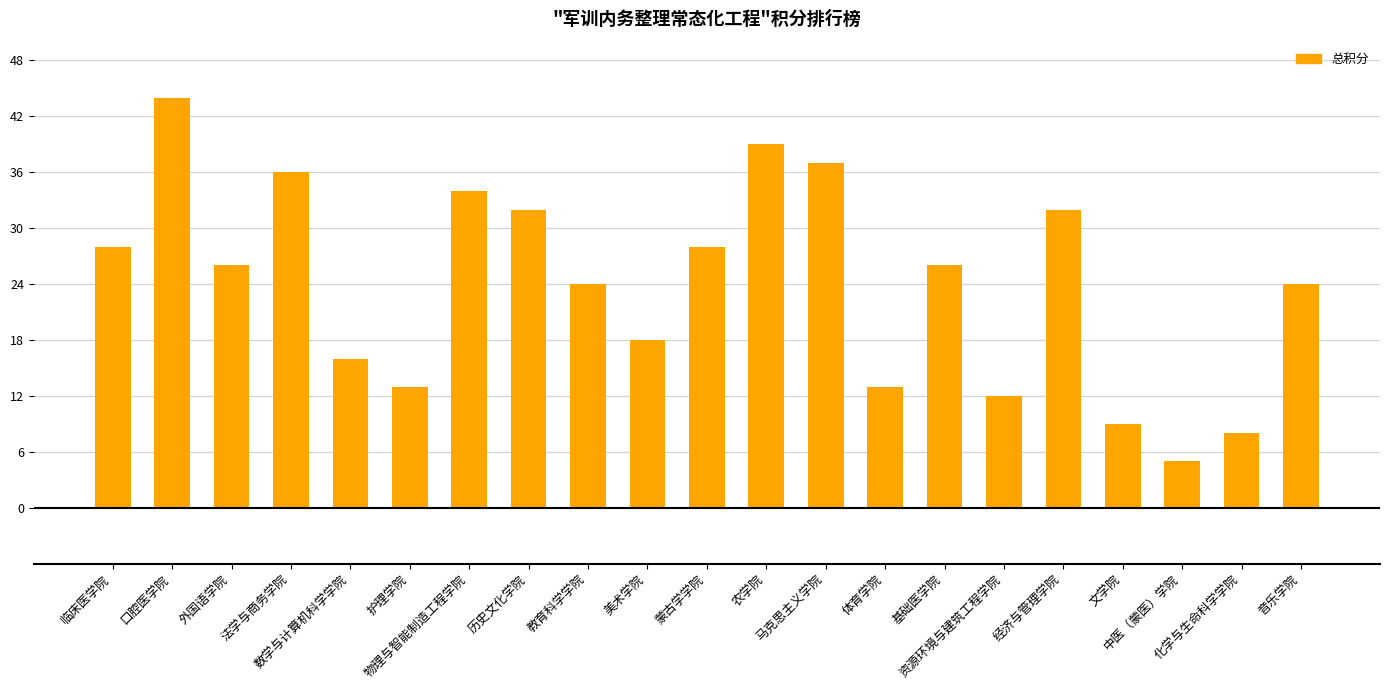

What is the label of the 4th bar from the left?

法学与商务学院